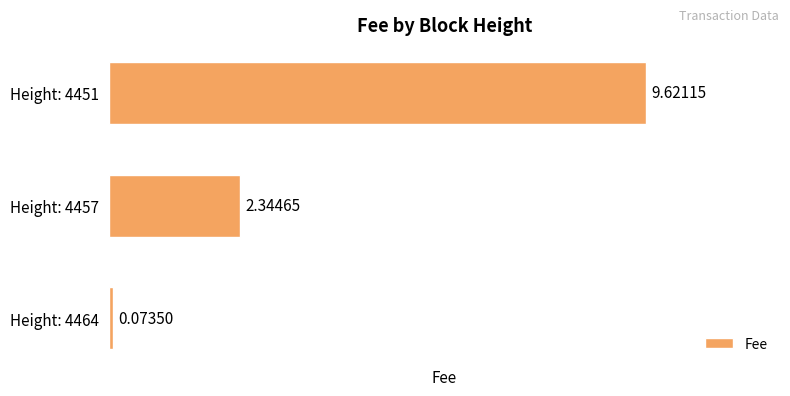

What is the difference between the maximum and second lowest values?

7.3